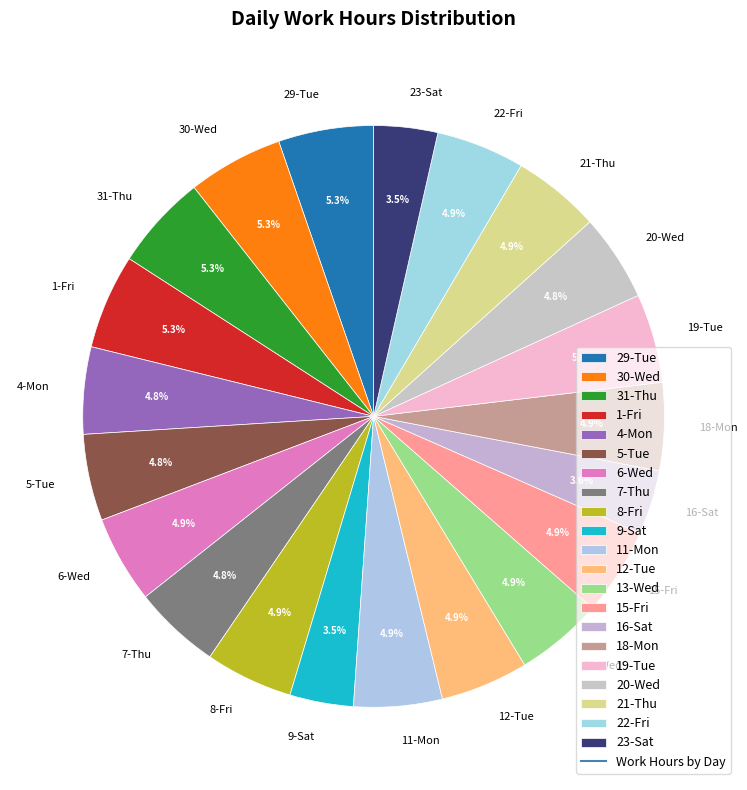

To the nearest percent, what portion does 31-Thu represent?

5%